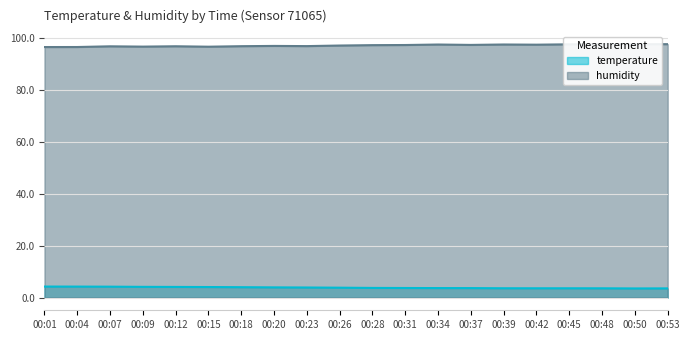

The value of temperature at 00:53 is 3.5. True or false?

True